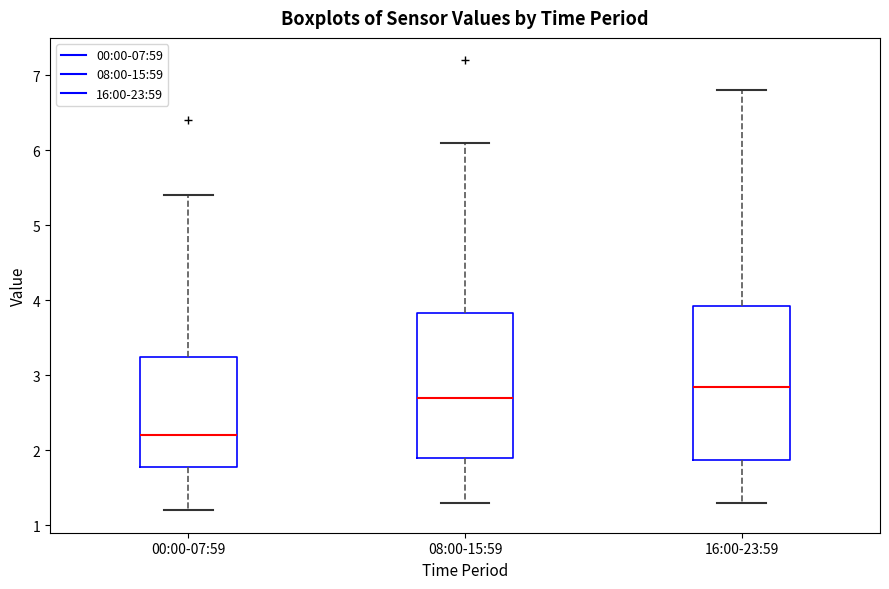

Reading left to right, read every box against the y-axis: the position of its median line, the range the box covers, and the ends of its whiskers. The values are not printed on the chart, so give them approximately, as read against the axis.

00:00-07:59: median 2.2, box 1.8 to 3.3, whiskers 1.2 to 5.4
08:00-15:59: median 2.7, box 1.9 to 3.8, whiskers 1.3 to 6.1
16:00-23:59: median 2.9, box 1.9 to 3.9, whiskers 1.3 to 6.8